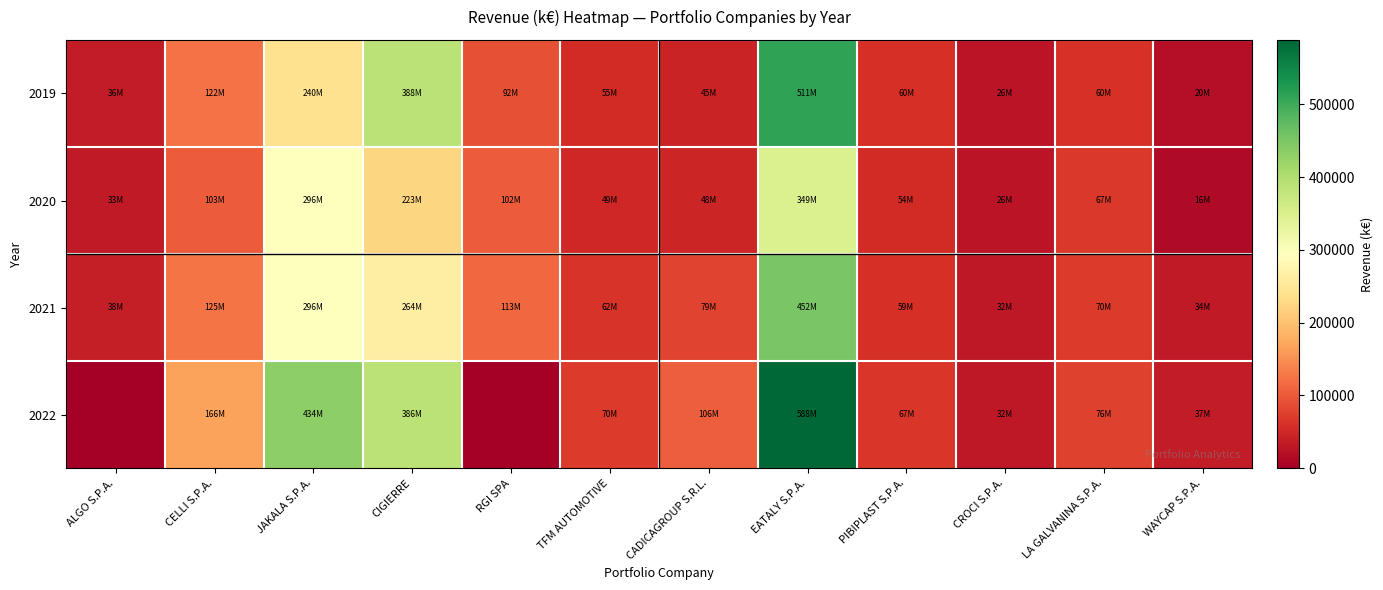

How many distinct data groups are displayed?

4